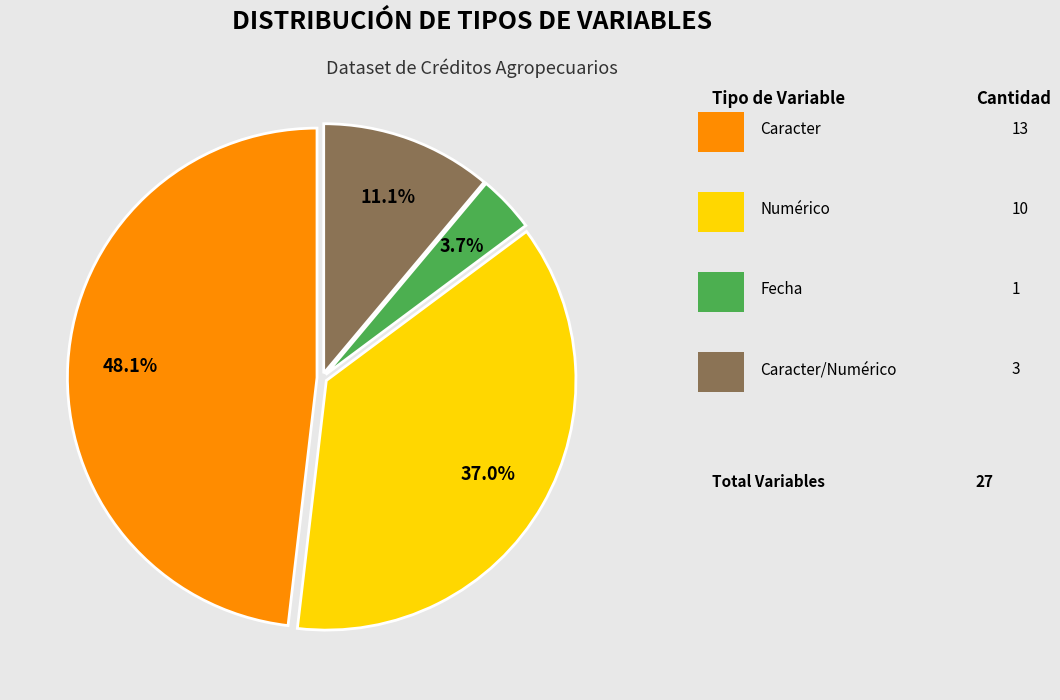

How many slices are in this pie chart?

4